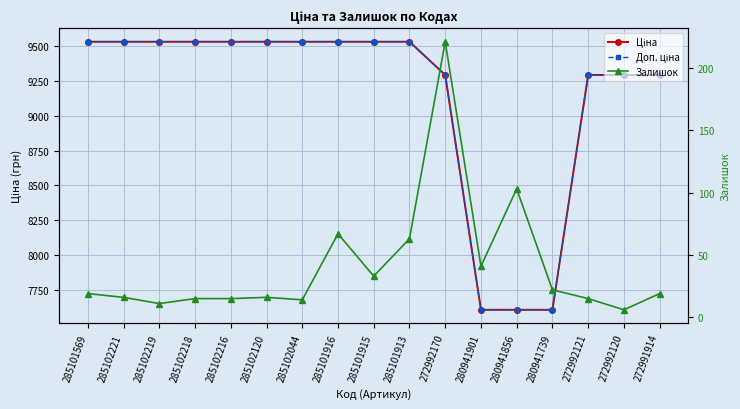

The value of Доп. ціна at 285101916 is 9531.7. True or false?

True